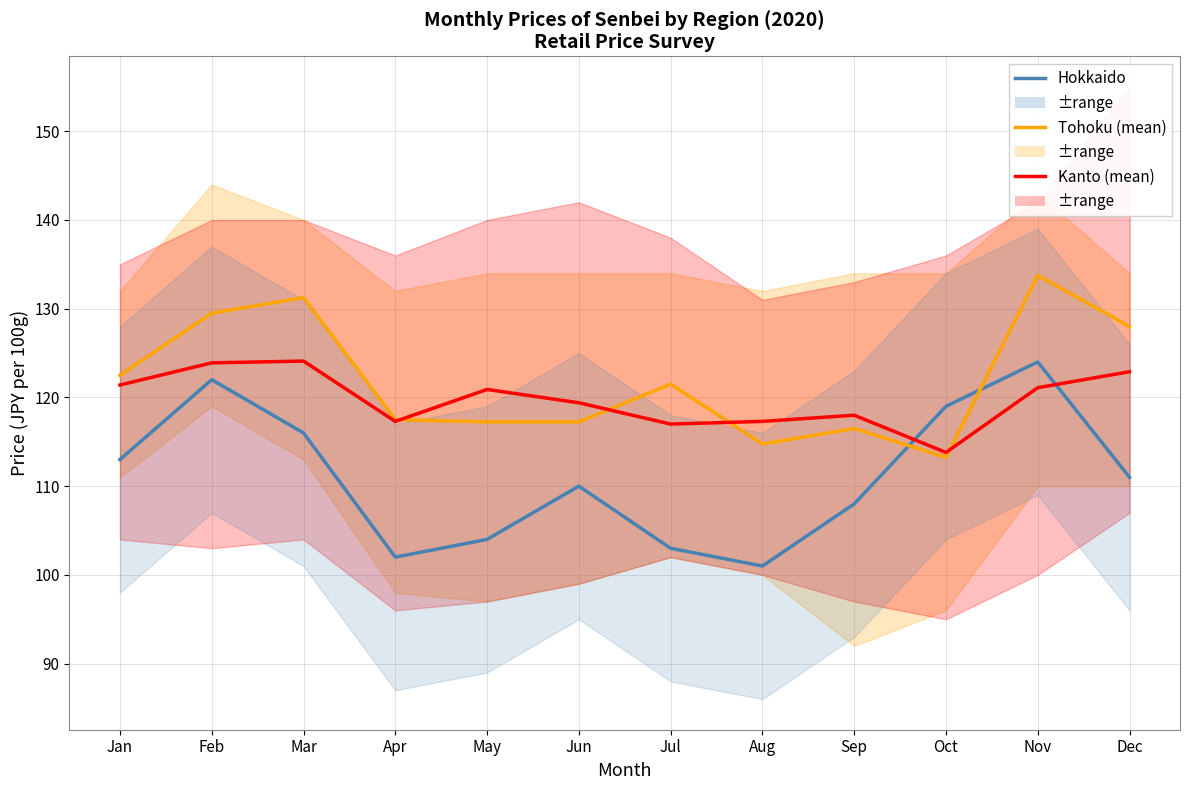

Where does the Kanto (mean) series first go above 120?

Jan